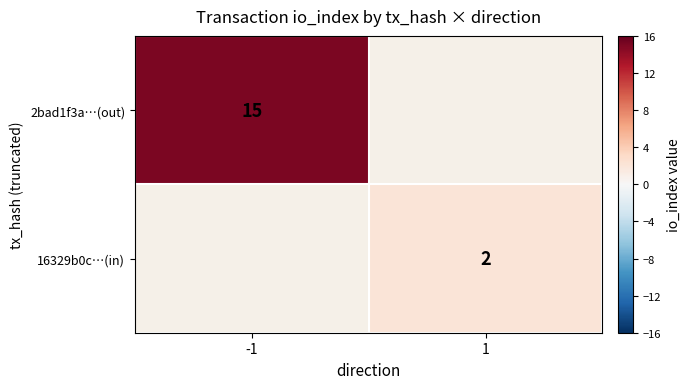

Is it true that 2bad1f3a…(out) equals 6 at -1?

False